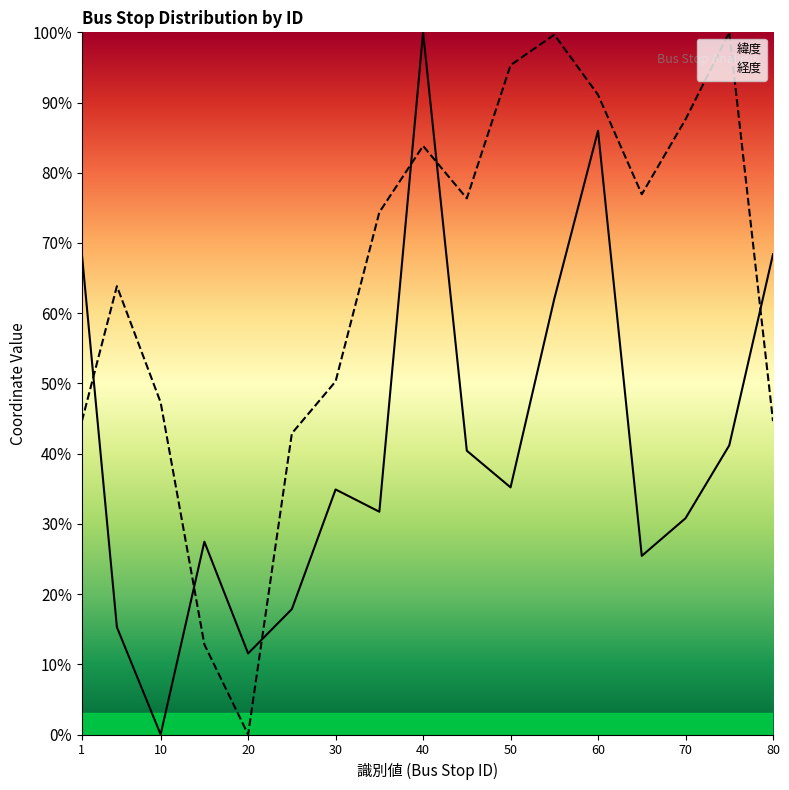

Reading left to right, what are all the values shown in this chart?

緯度: 1=0.7	5=0.2	10=0.0	15=0.3	20=0.1	25=0.2	30=0.3	35=0.3	40=1.0	45=0.4	50=0.4	55=0.6	60=0.9	65=0.3	70=0.3	75=0.4	80=0.7
経度: 1=0.4	5=0.6	10=0.5	15=0.1	20=0.0	25=0.4	30=0.5	35=0.7	40=0.8	45=0.8	50=1.0	55=1.0	60=0.9	65=0.8	70=0.9	75=1.0	80=0.4